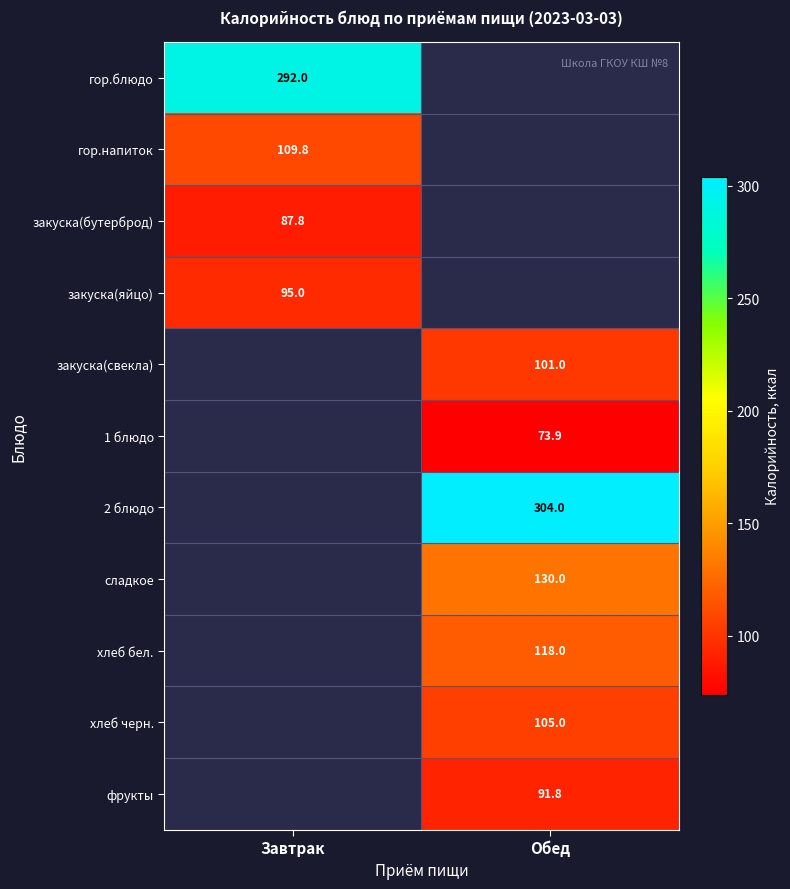

True or false: хлеб черн. has a value of 156.6 at Обед.

False